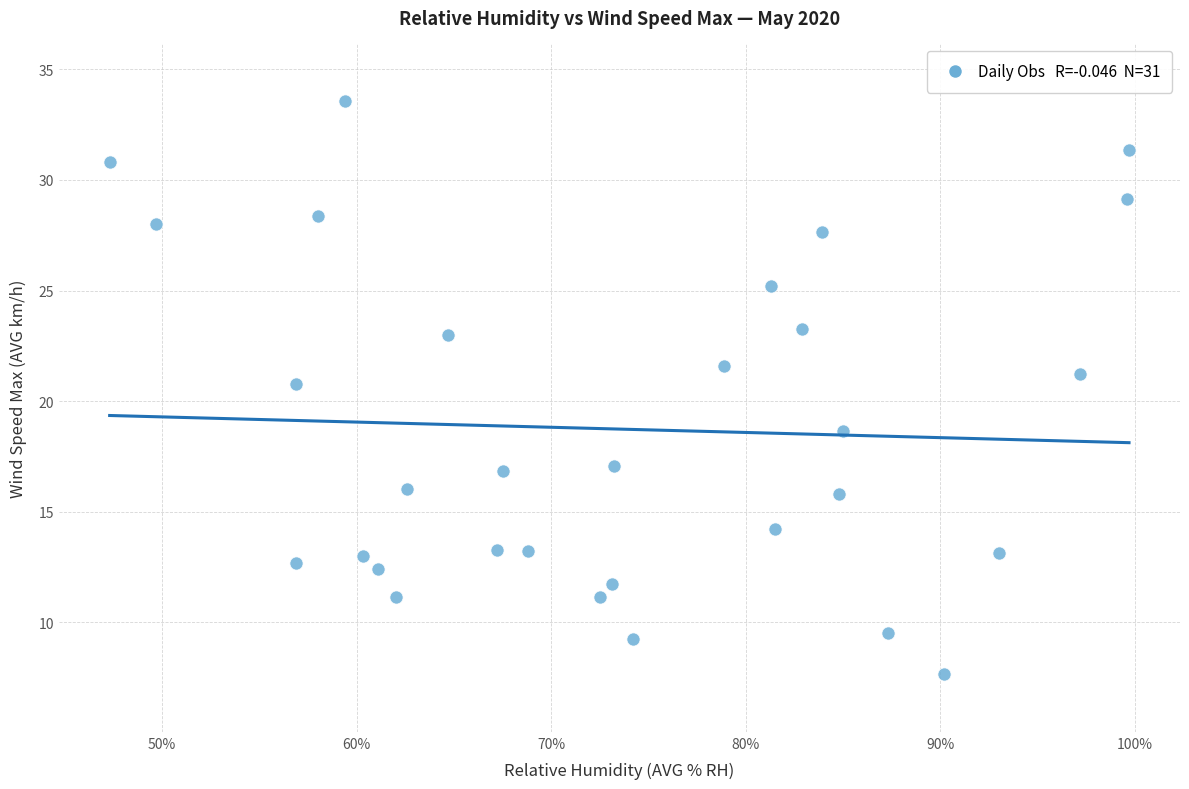

What Y value in the scatter plot is closest to 20?

20.8